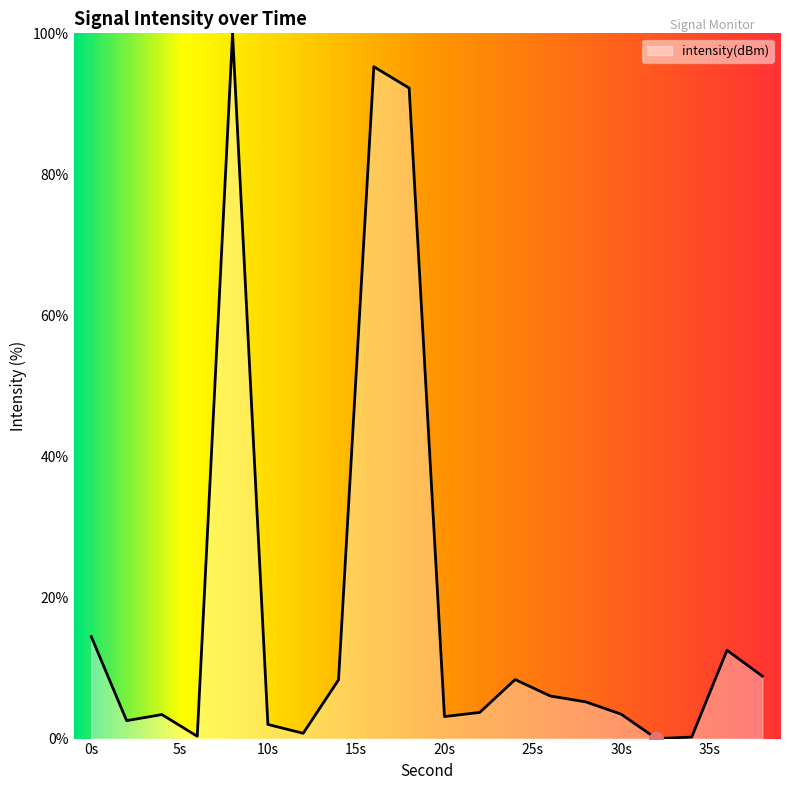

What is the maximum value shown in the chart?

100.0